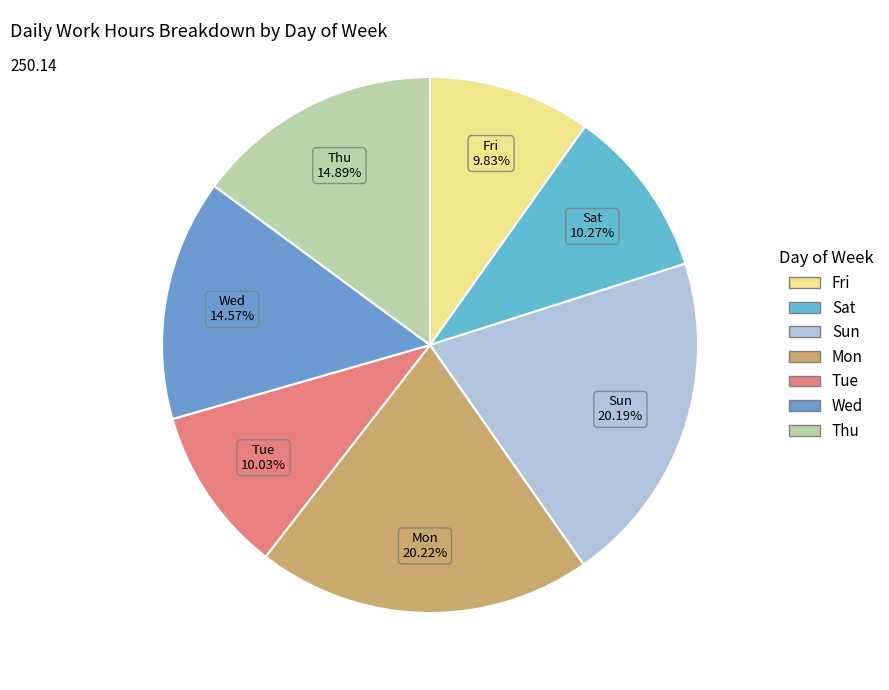

Is Thu the majority of the pie?

No